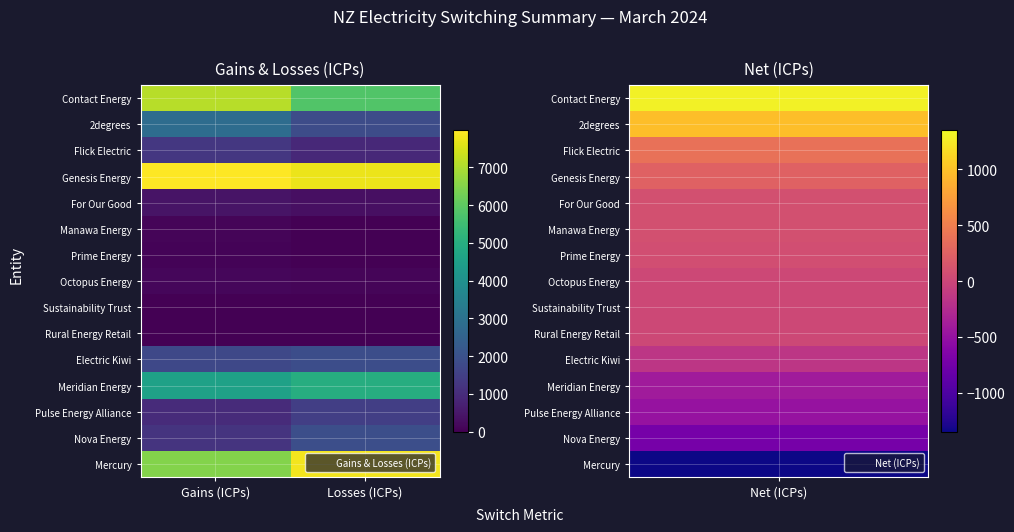

Rank the series by their maximum value, from highest to lowest.

Genesis Energy, Mercury, Contact Energy, Meridian Energy, 2degrees, Nova Energy, Electric Kiwi, Pulse Energy Alliance, Flick Electric, For Our Good, Octopus Energy, Manawa Energy, Prime Energy, Sustainability Trust, Rural Energy Retail